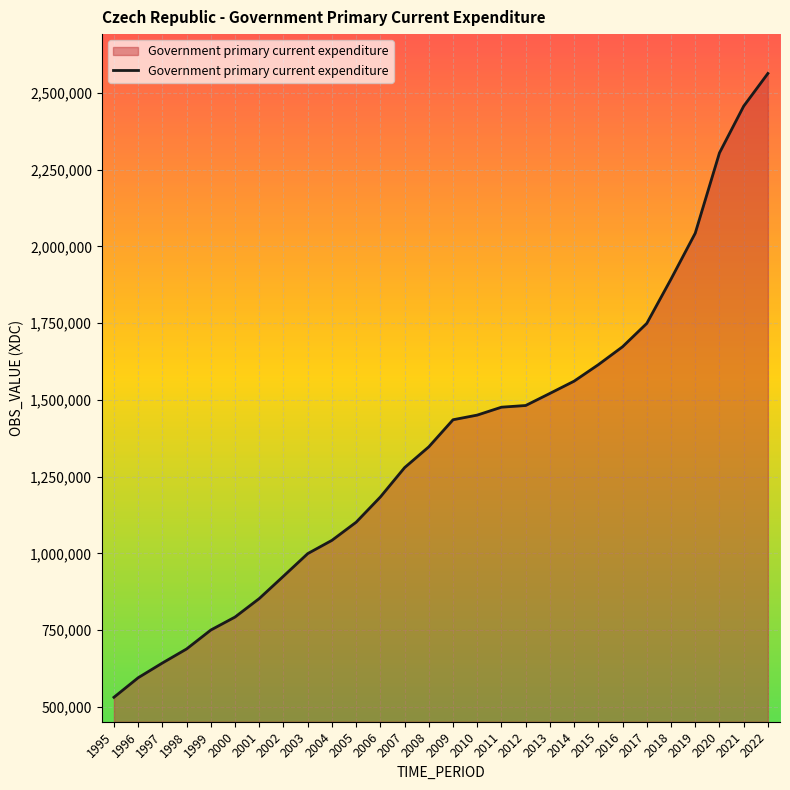

What is the change in value from 2016 to 2017?

+76082